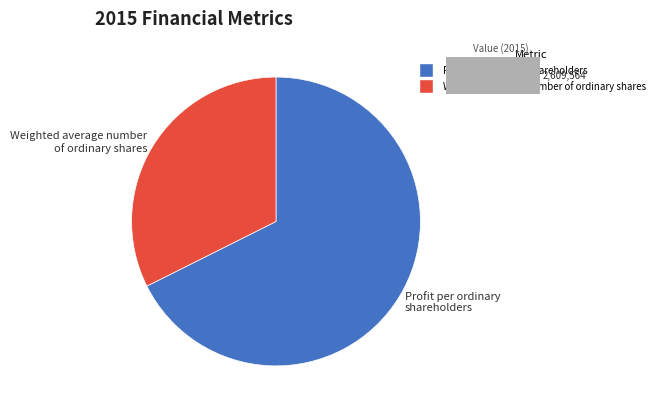

Which slice represents more than half of the pie?

Profit per ordinary shareholders